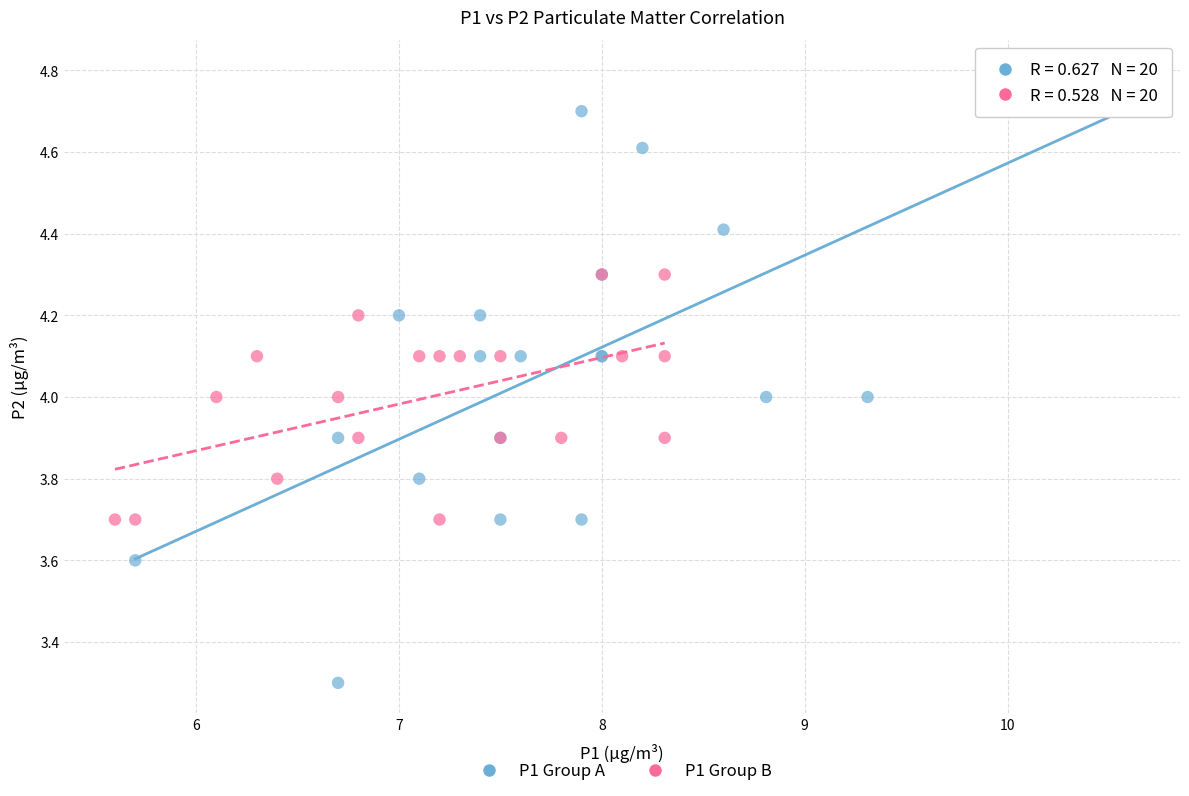

Which series contains the lowest Y value?

P1 Group A